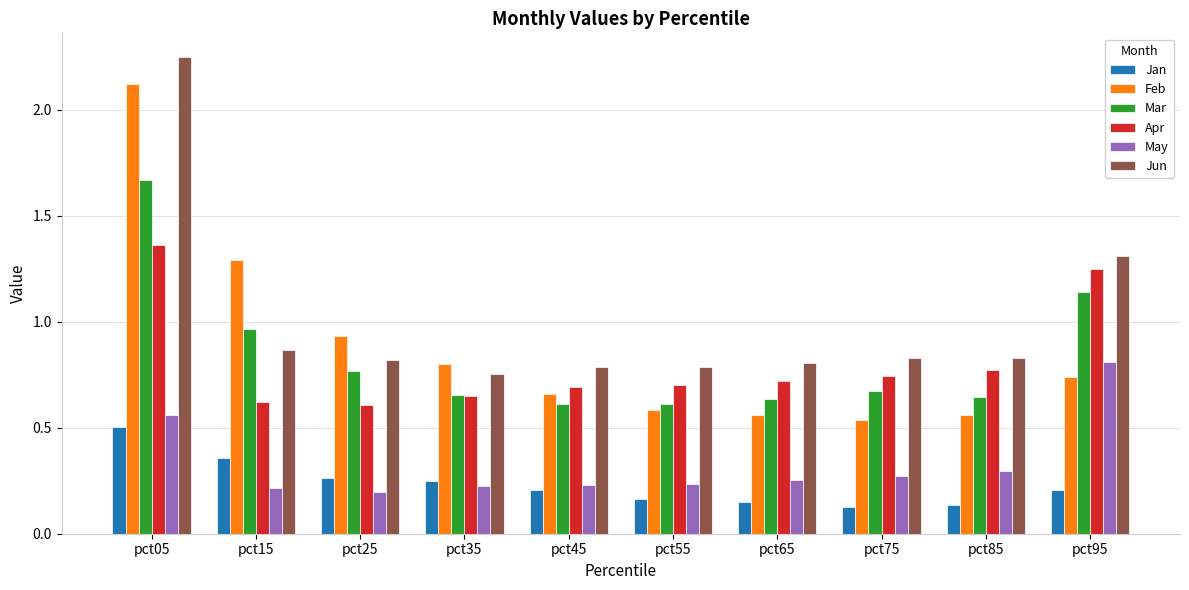

What are all the series names shown in the legend?

Jan, Feb, Mar, Apr, May, Jun